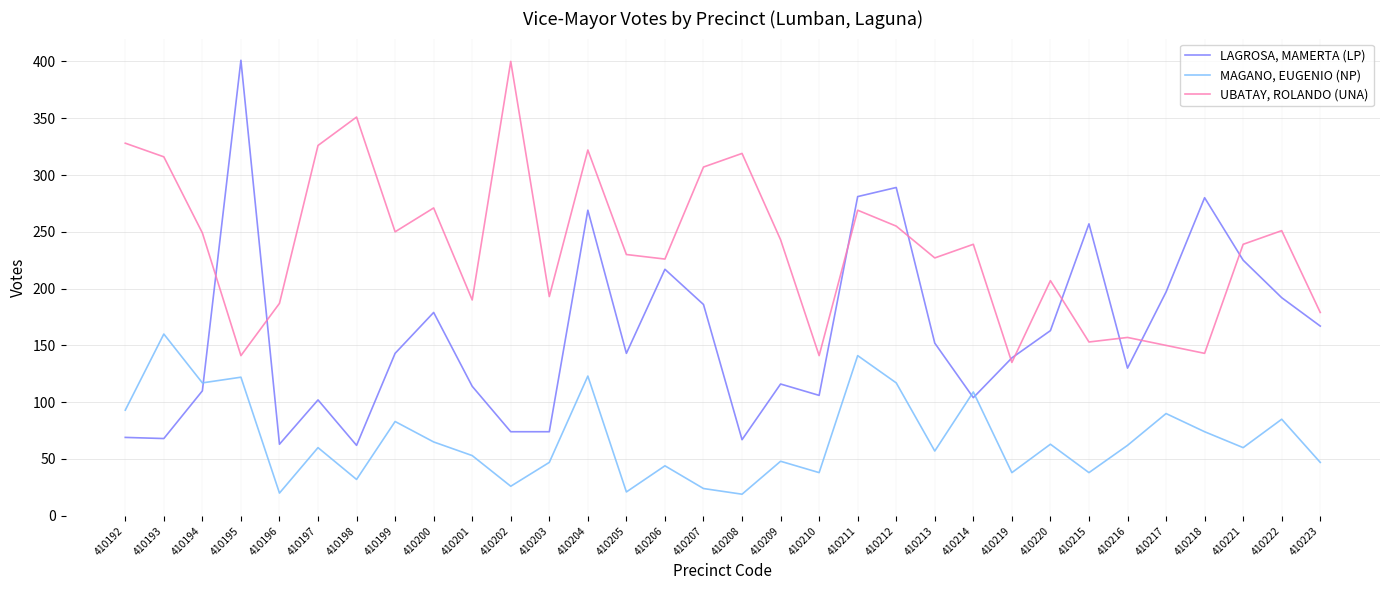

True or false: UBATAY, ROLANDO (UNA) and LAGROSA, MAMERTA (LP) cross at least once.

True